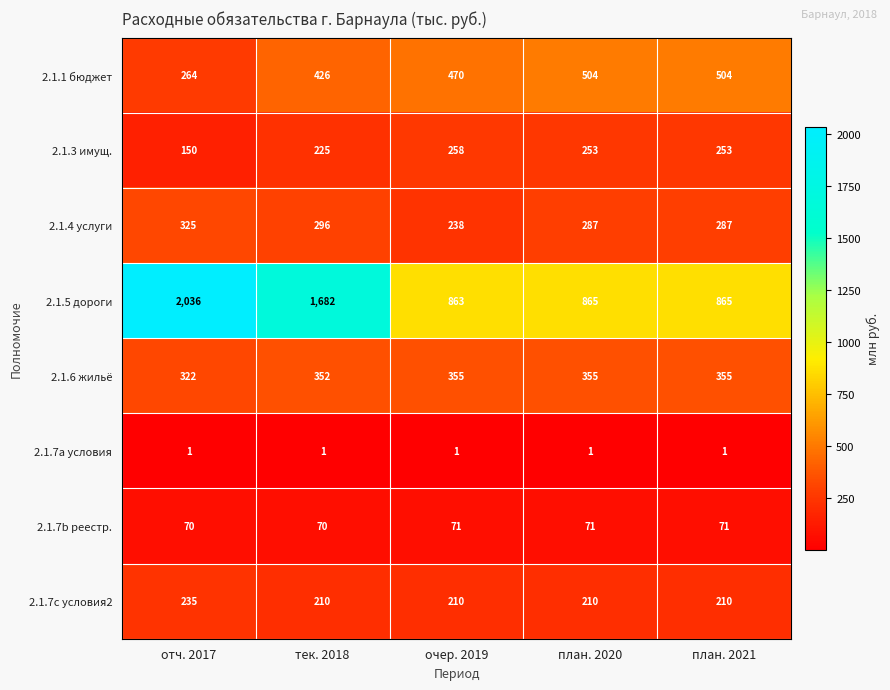

How many distinct data groups are displayed?

8